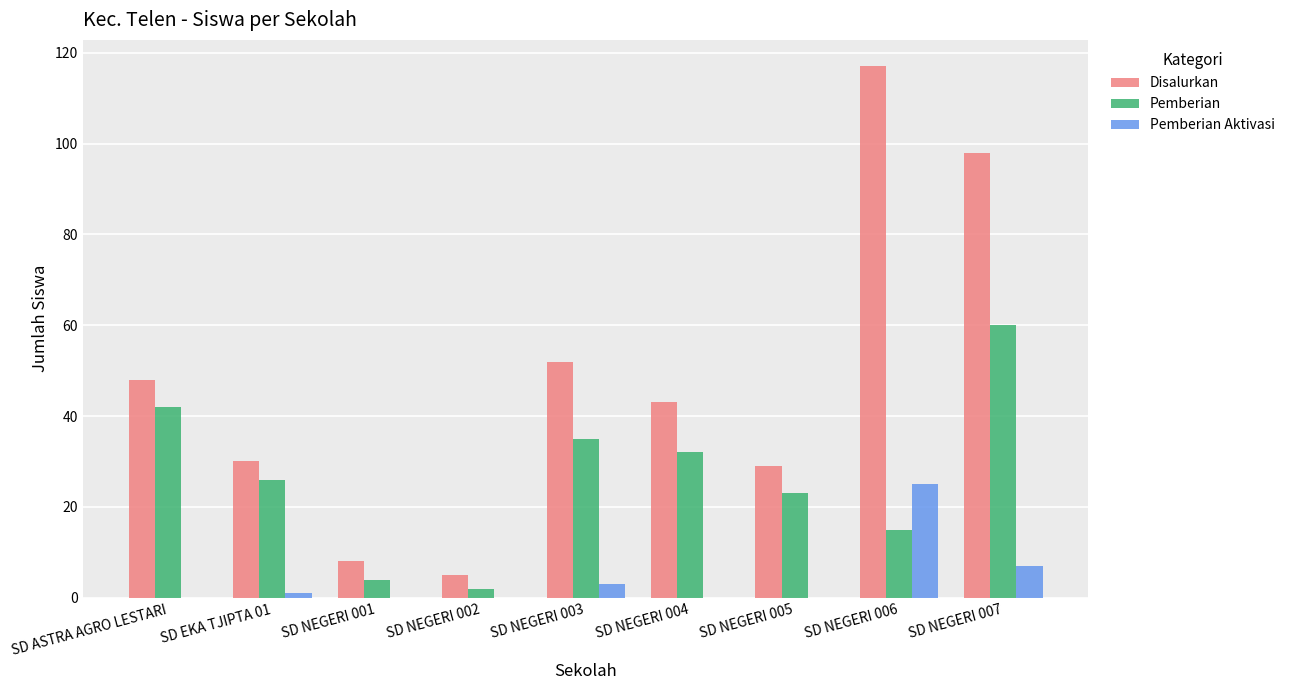

At which label does Pemberian Aktivasi reach its peak?

SD NEGERI 006